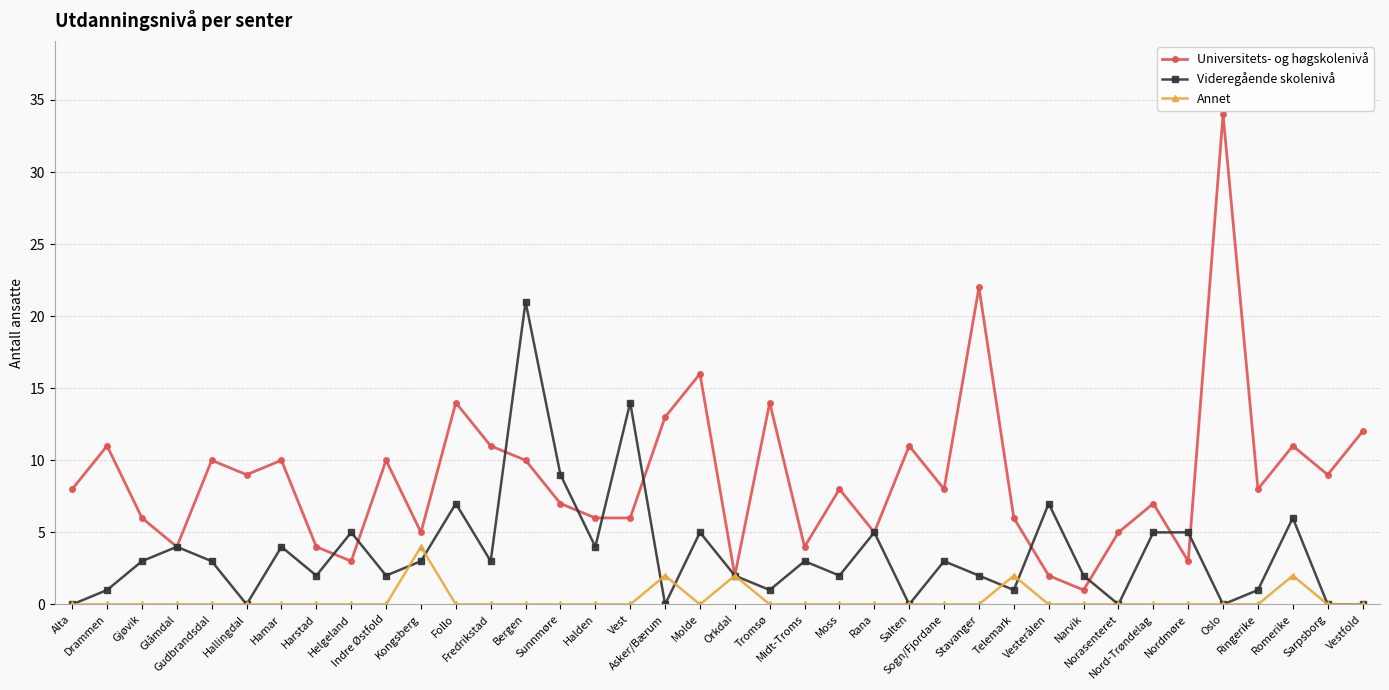

Is this an area chart (filled region under the line)?

No